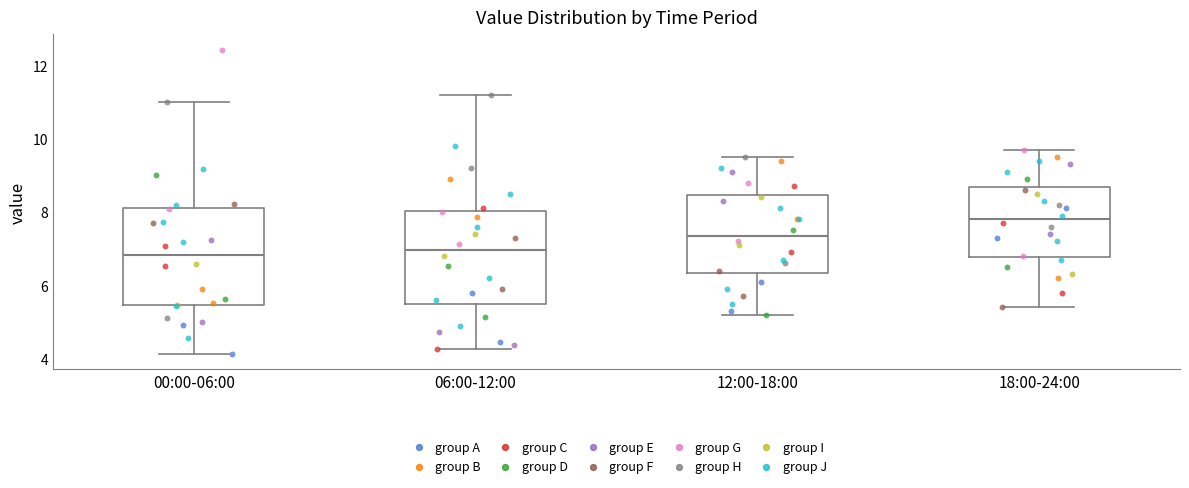

Reading left to right, read every box against the y-axis: the position of its median line, the range the box covers, and the ends of its whiskers. The values are not printed on the chart, so give them approximately, as read against the axis.

00:00-06:00: median 6.8, box 5.4 to 8.2, whiskers 4.2 to 11.0
06:00-12:00: median 7.0, box 5.4 to 8.0, whiskers 4.2 to 11.2
12:00-18:00: median 7.4, box 6.4 to 8.4, whiskers 5.2 to 9.6
18:00-24:00: median 7.8, box 6.8 to 8.6, whiskers 5.4 to 9.8